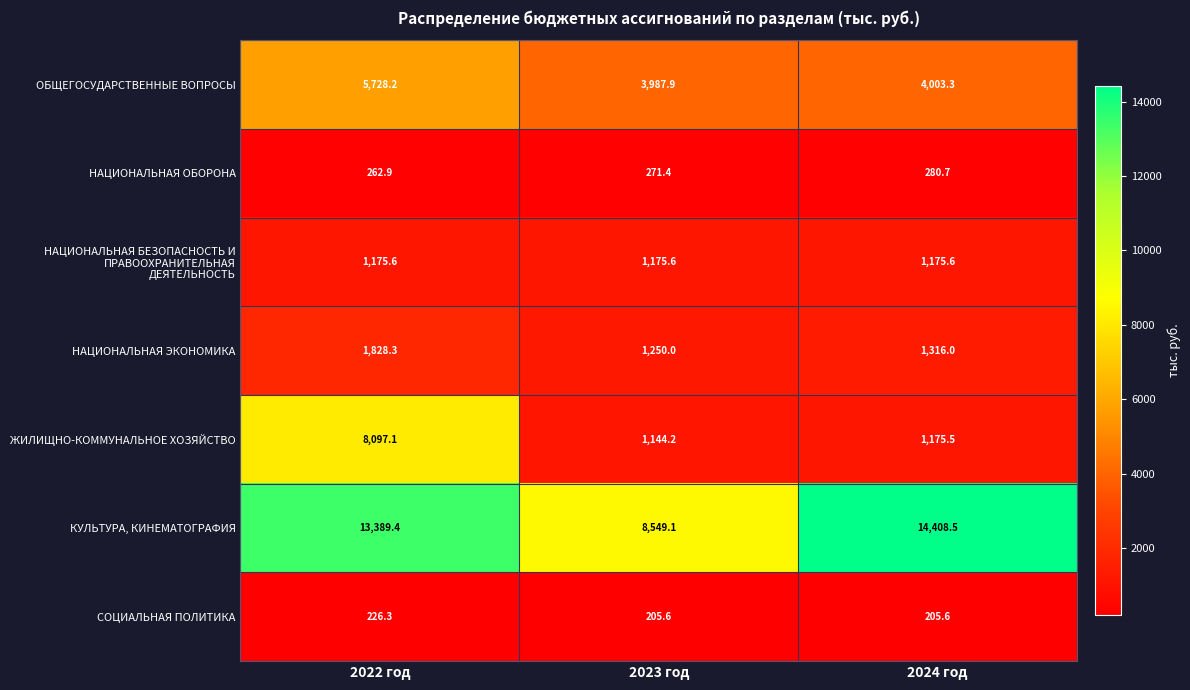

Where is НАЦИОНАЛЬНАЯ ЭКОНОМИКА nearest to the value 1539?

2024 год